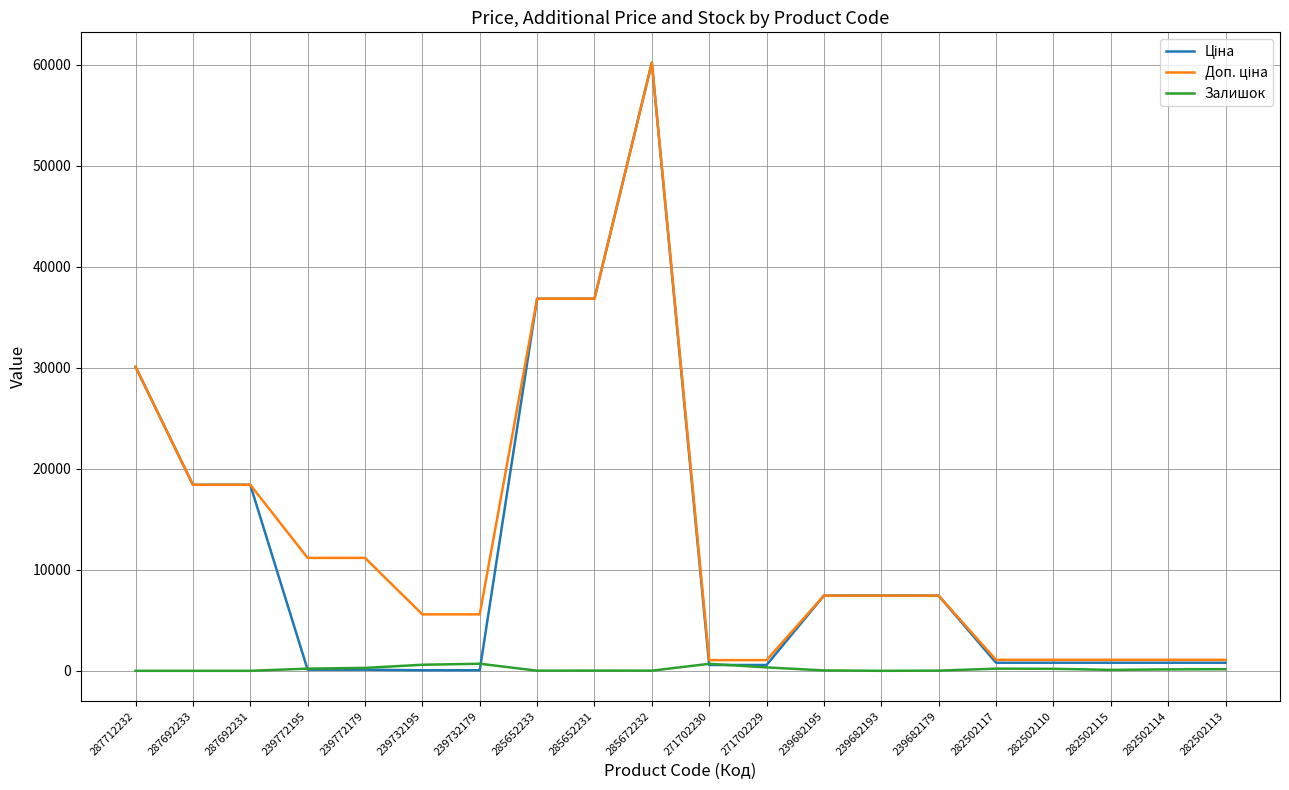

True or false: Залишок has a value of 159.0 at 282502113.

True